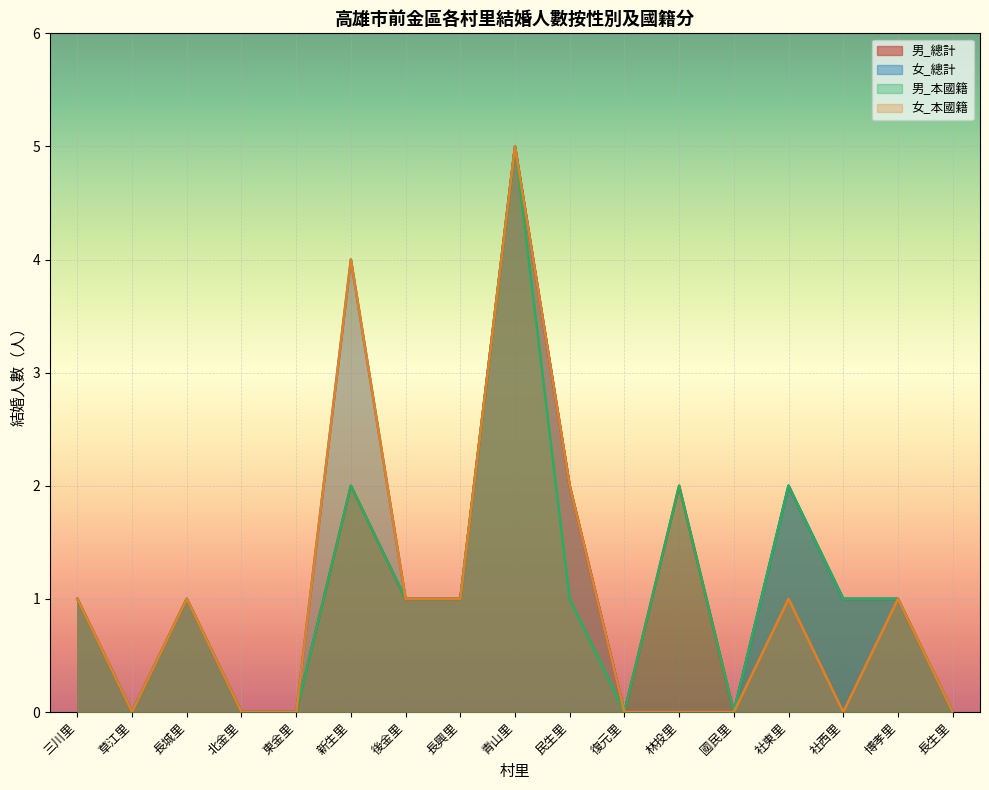

How many lines are shown in the chart?

4